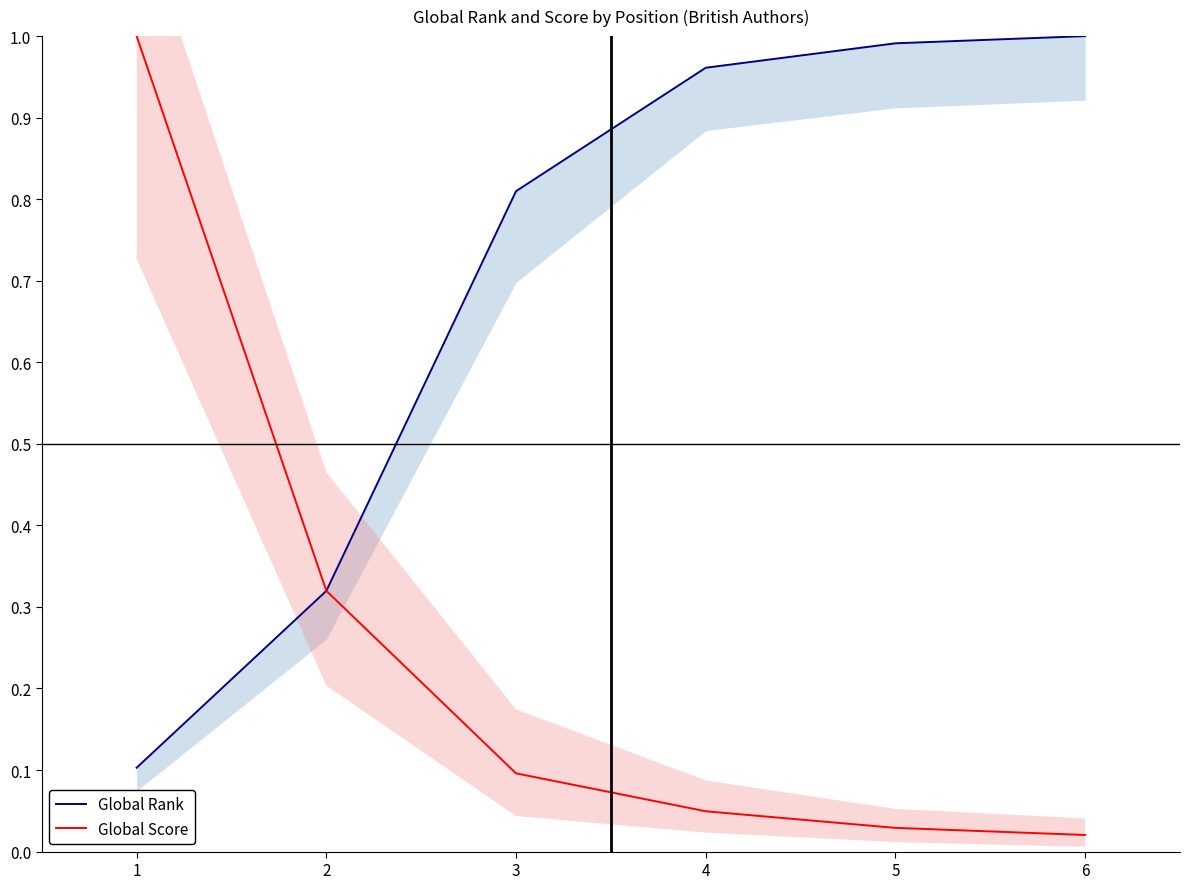

What is the value of the Global Rank point at the 2nd from the left?

0.3